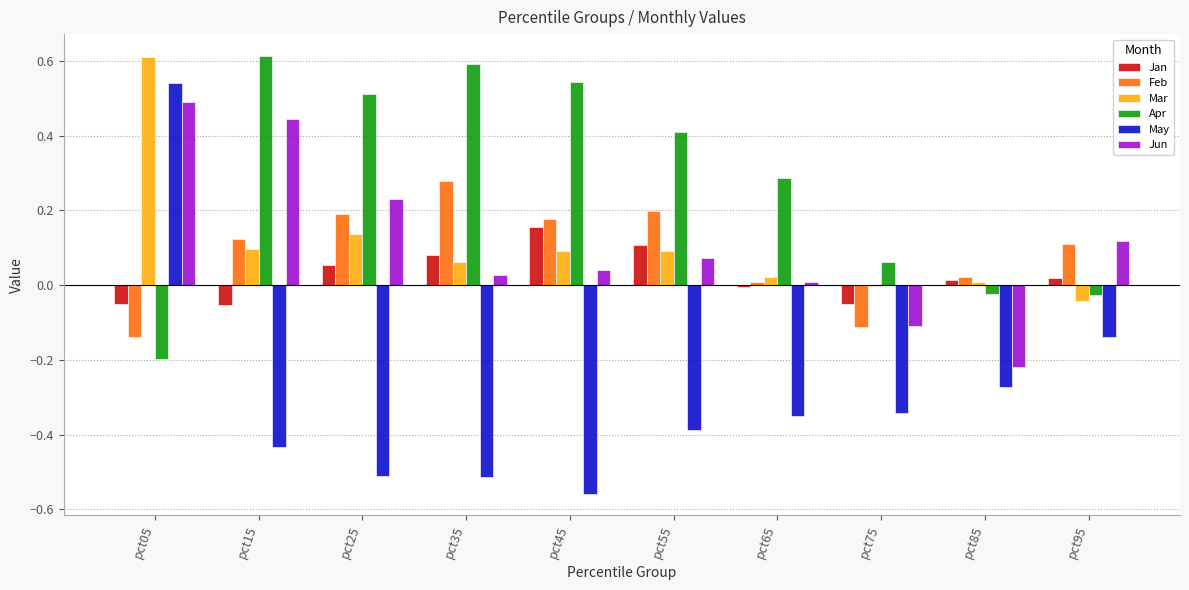

Is it true that Mar equals 0.0 at pct65?

True